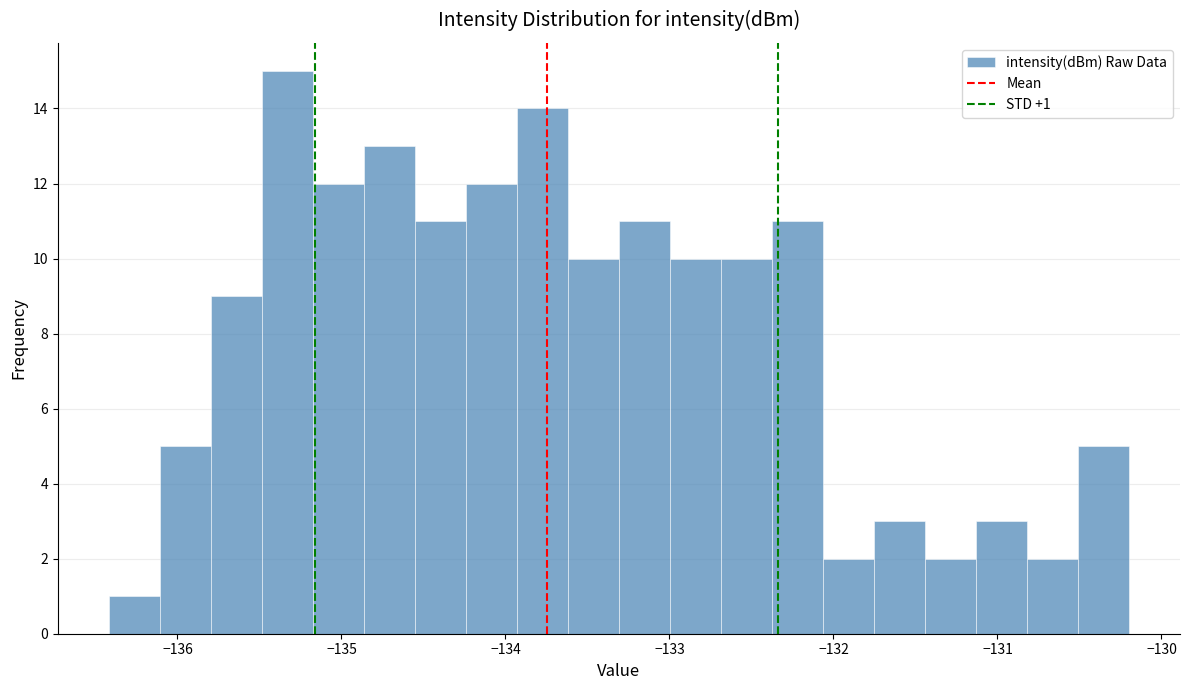

Read against the x-axis, roughly where is the centre of the tallest bar?

-135.3